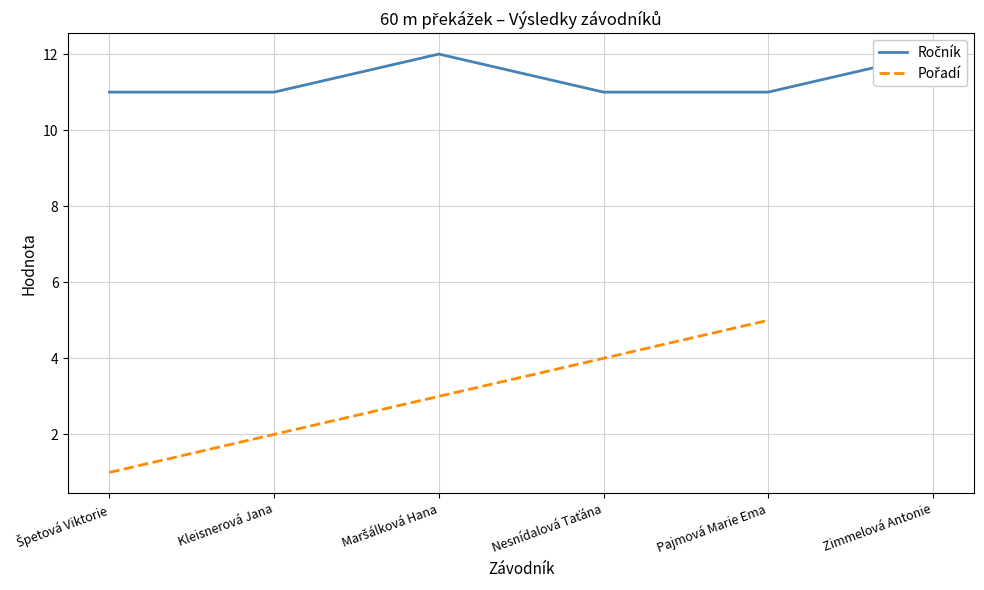

Which has a higher value, Nesnídalová Taťána or Zimmelová Antonie?

Zimmelová Antonie